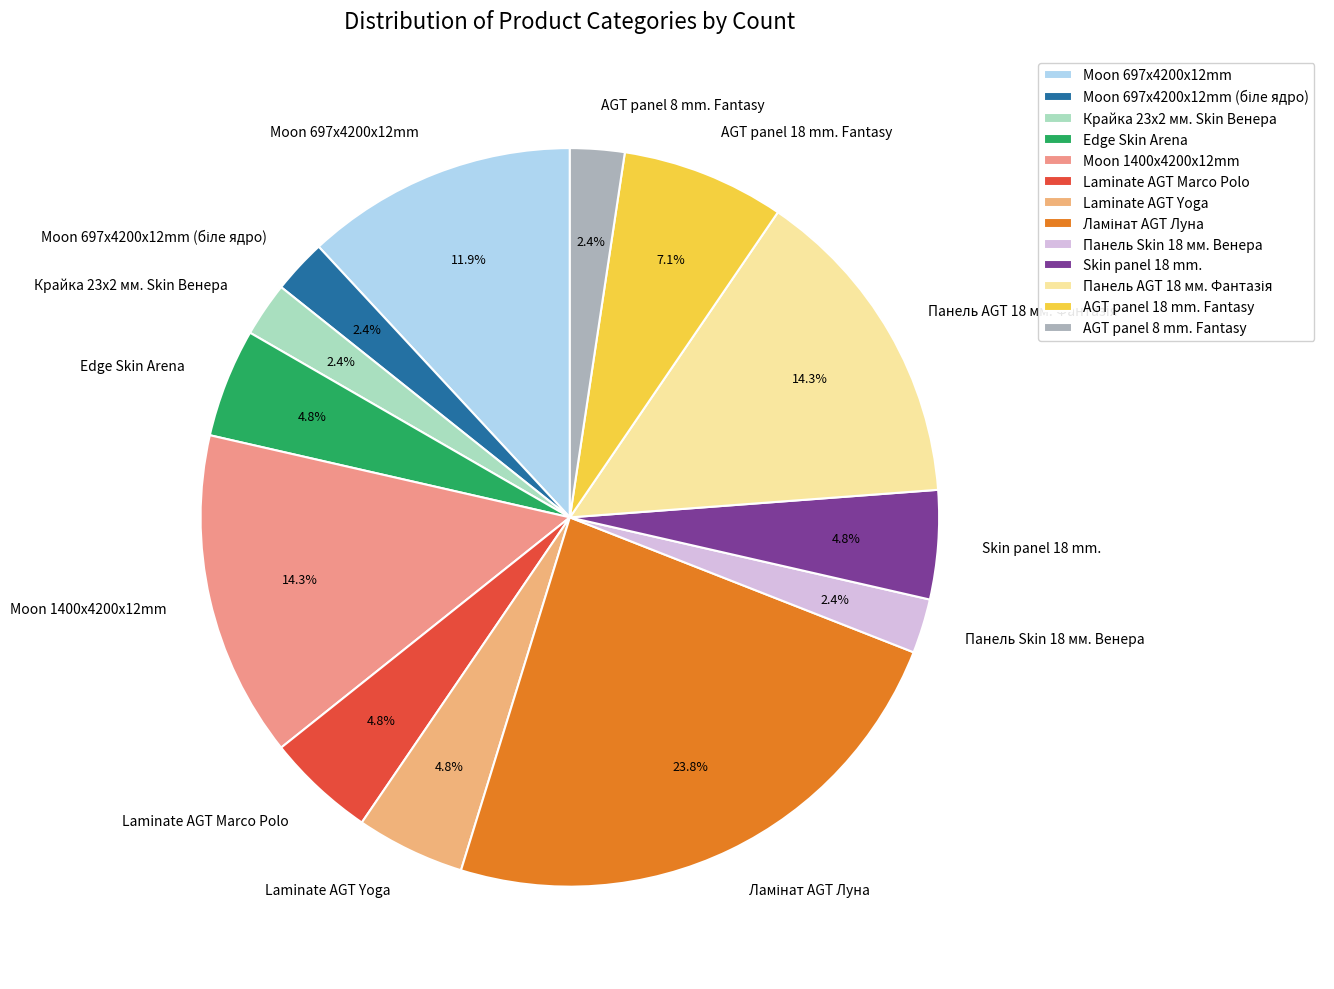

Does AGT panel 8 mm. Fantasy account for over 50% of the chart?

No